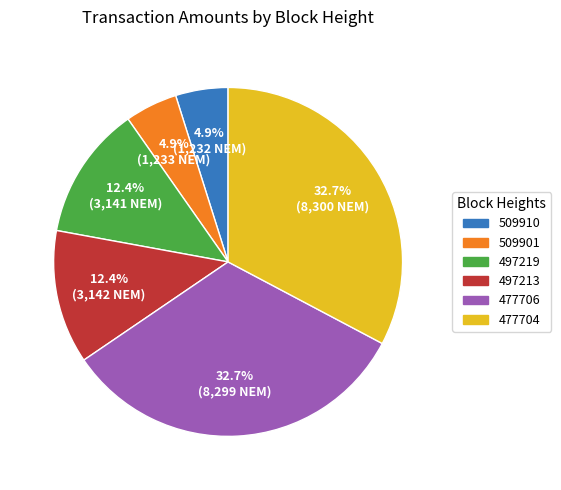

Which has a higher value, 497219 or 509910?

497219